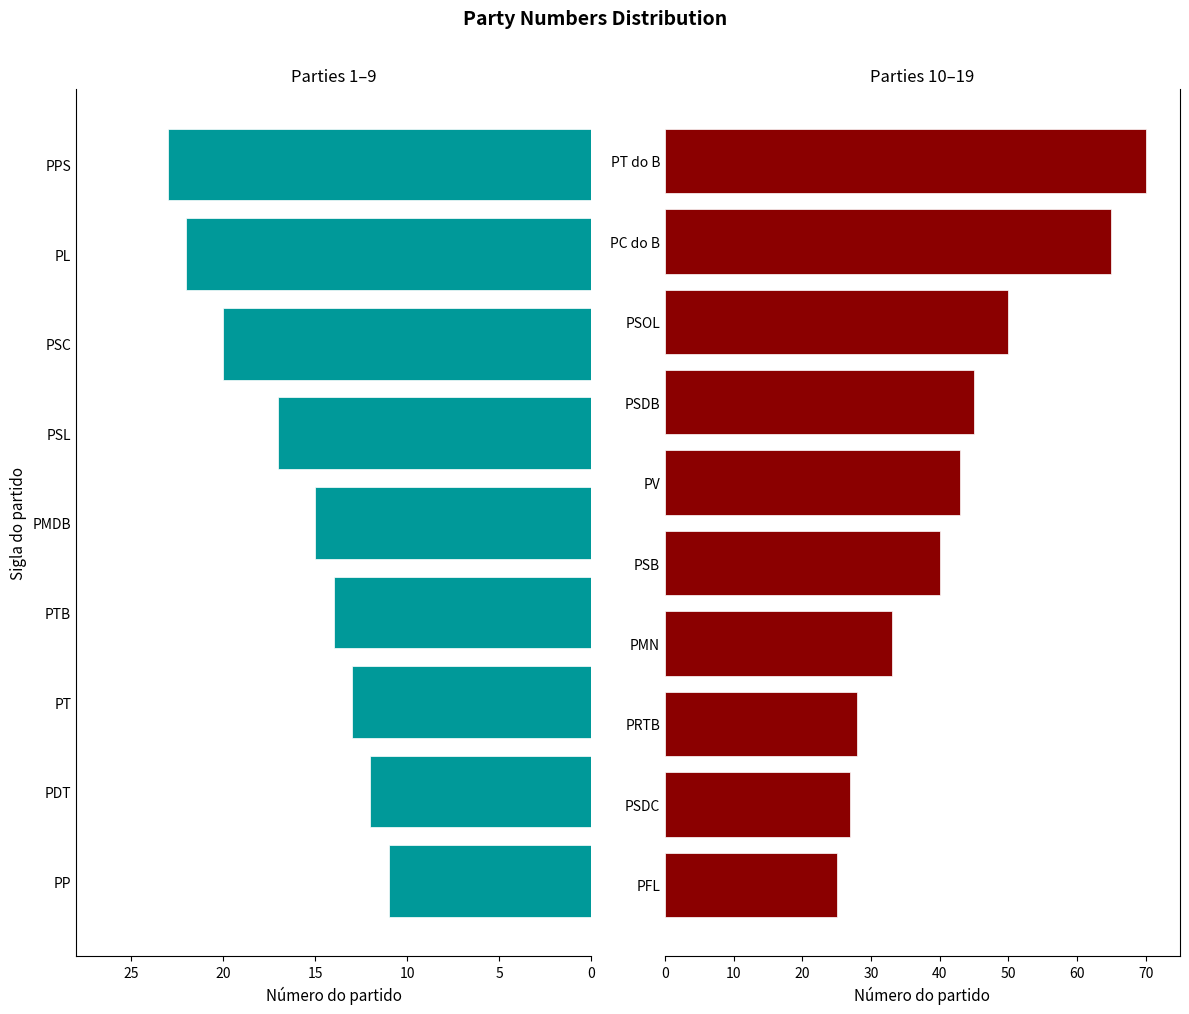

How many categories are shown in the chart?

19